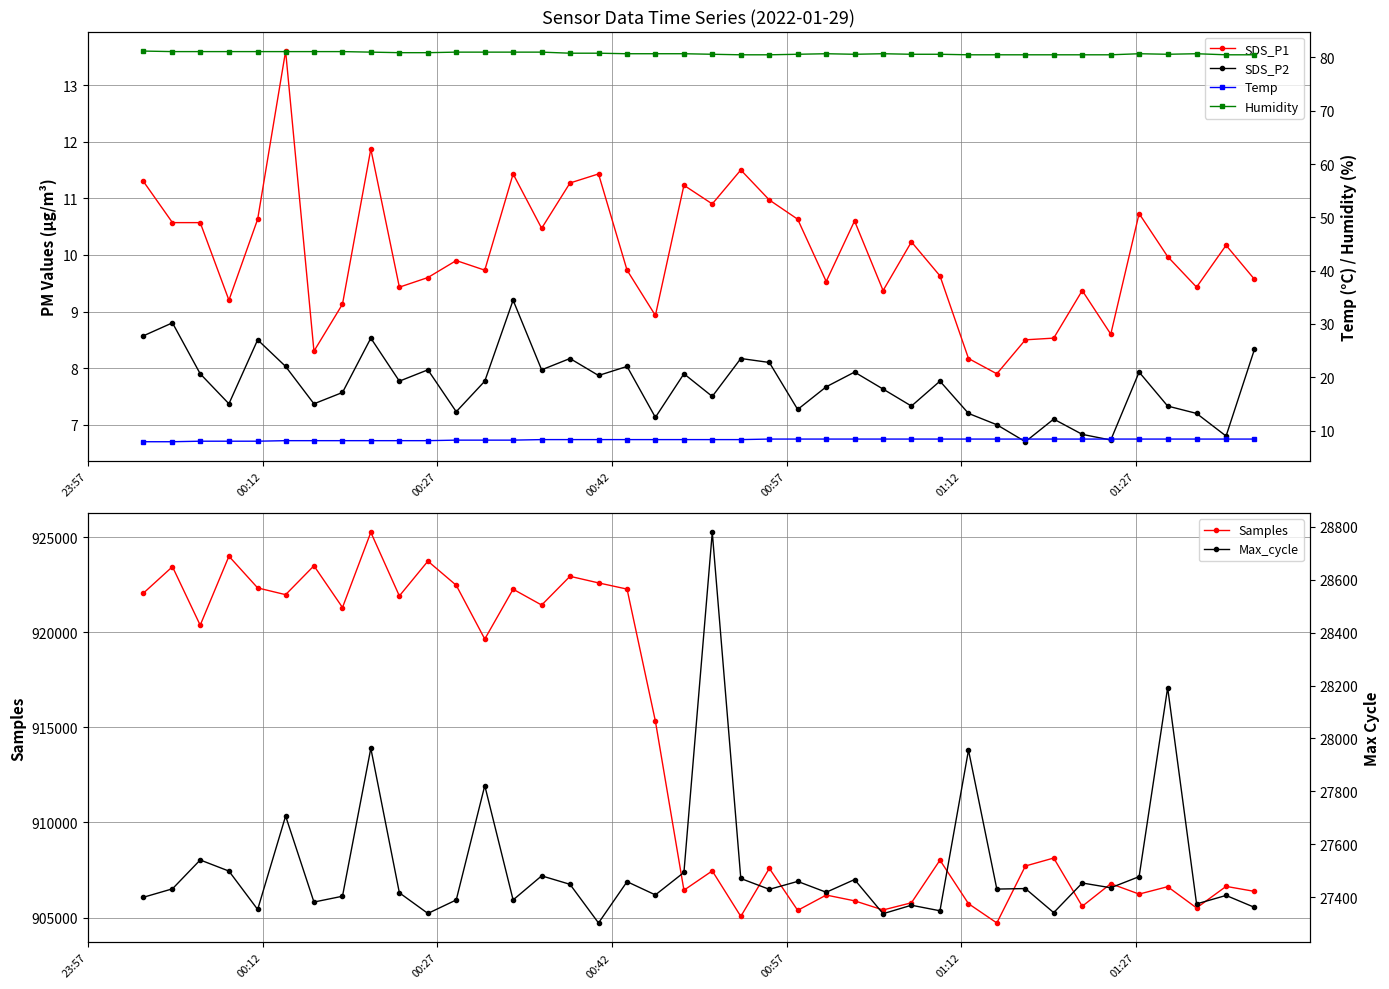

What is the average value of the Max_cycle series?

27514.6